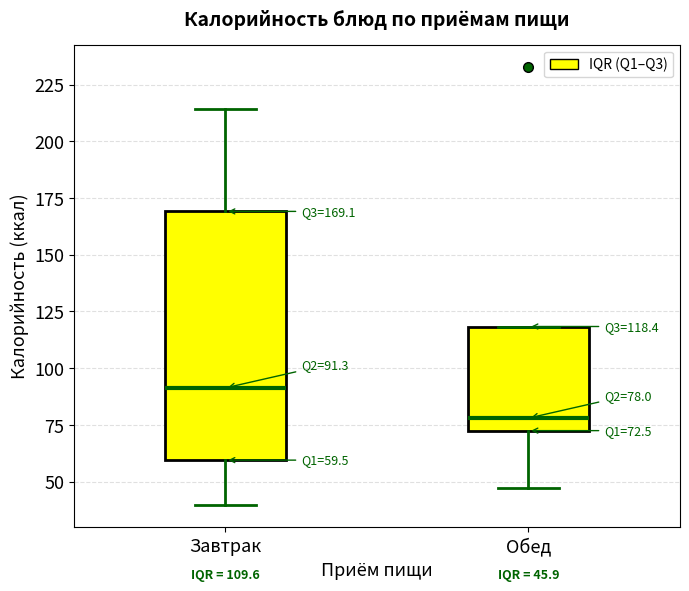

Comparing the boxes themselves (not the whiskers), which one is the tallest?

Завтрак